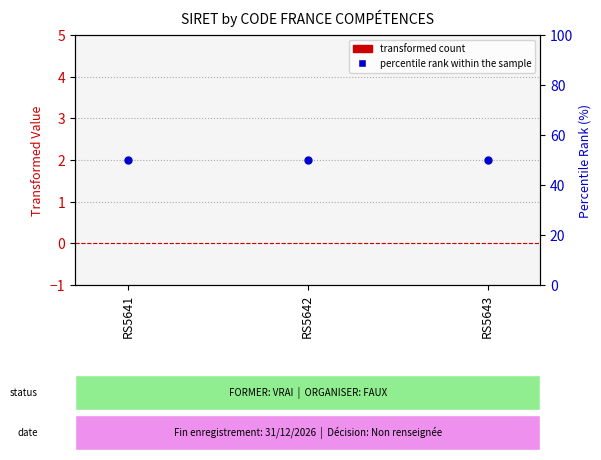

Is the value of percentile rank within the sample at RS5641 greater than the value of transformed count at RS5641?

Yes